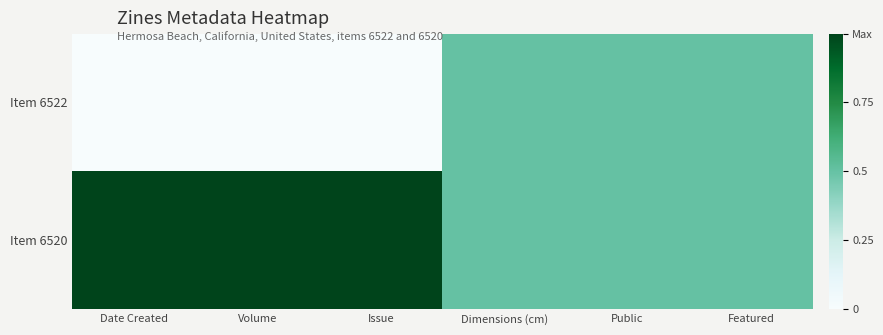

Reading left to right, what are all the values shown in this chart?

Item 6522: Date Created=0.0	Volume=0.0	Issue=0.0	Dimensions (cm)=0.5	Public=0.5	Featured=0.5
Item 6520: Date Created=1.0	Volume=1.0	Issue=1.0	Dimensions (cm)=0.5	Public=0.5	Featured=0.5